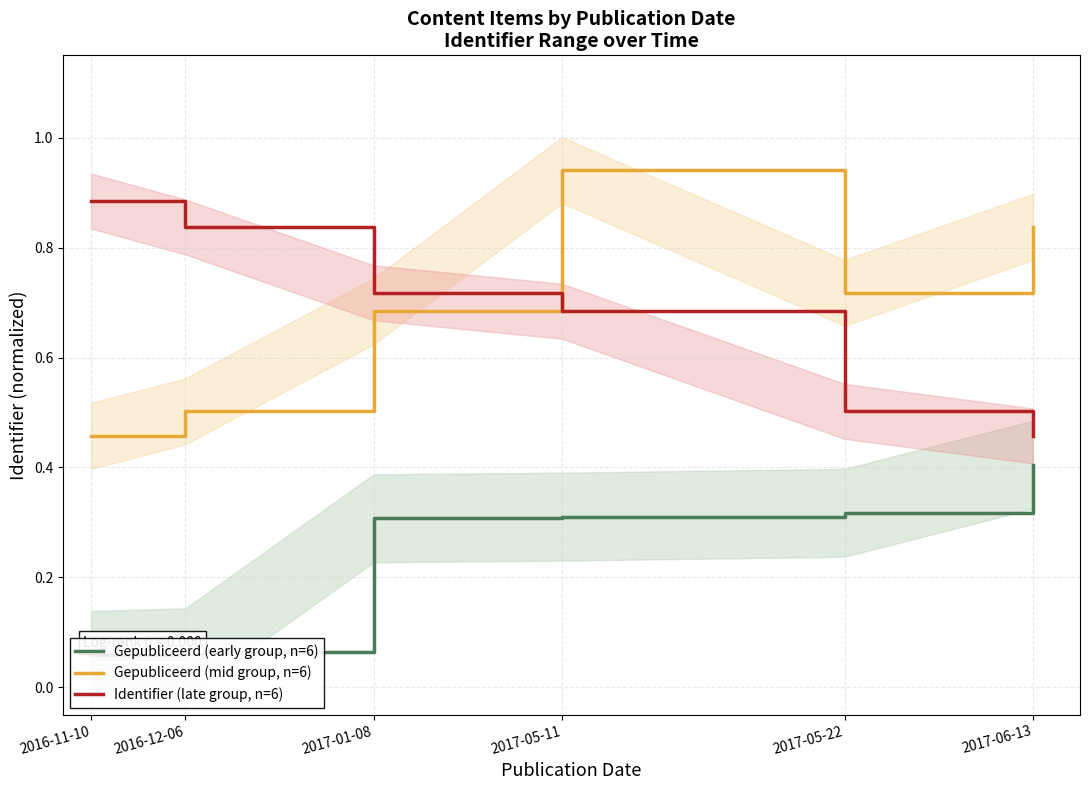

Count the number of data series in this chart.

3